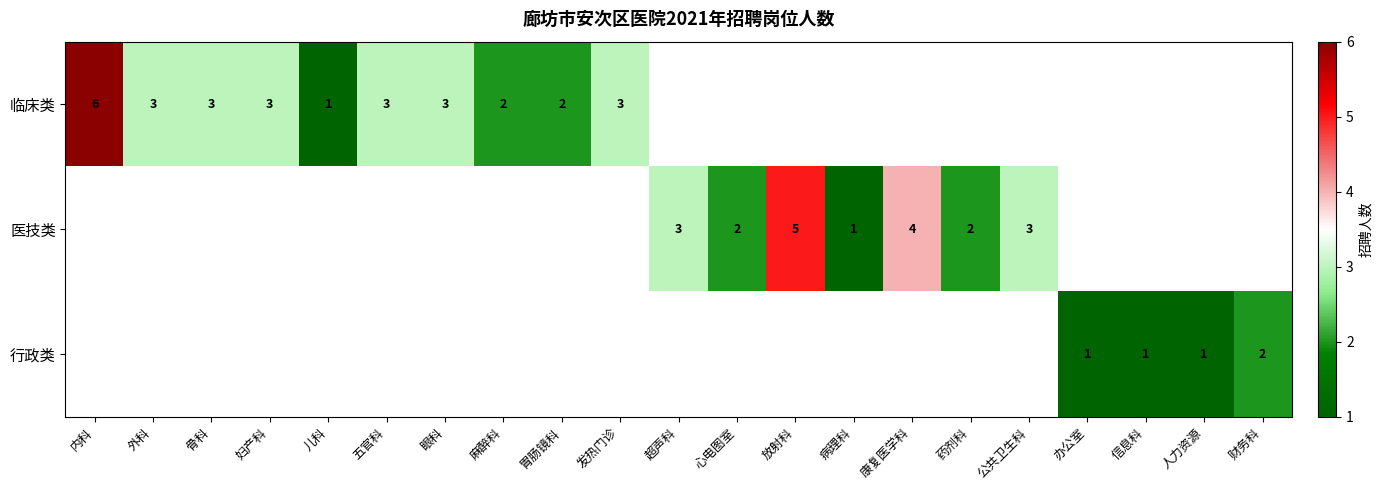

Between 发热门诊 and 麻醉科, which is larger?

发热门诊